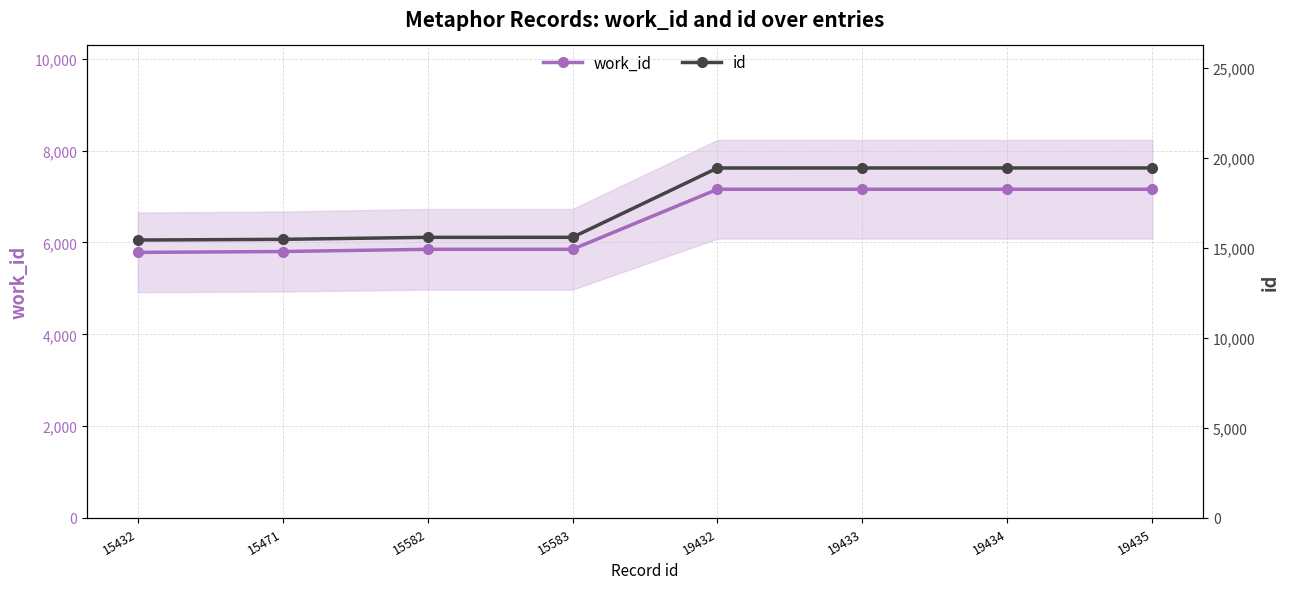

Read the id value at 15432, to the nearest 10.

15430